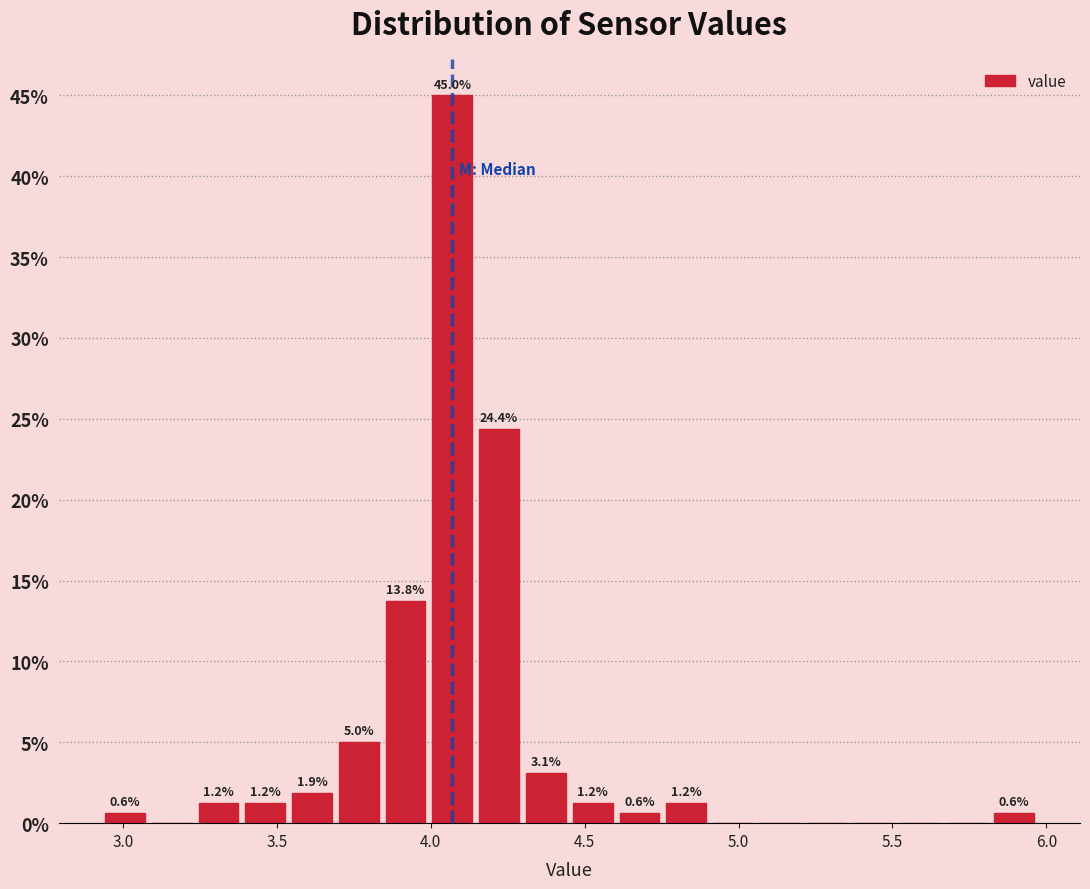

Read against the x-axis, roughly where is the centre of the tallest bar?

4.05